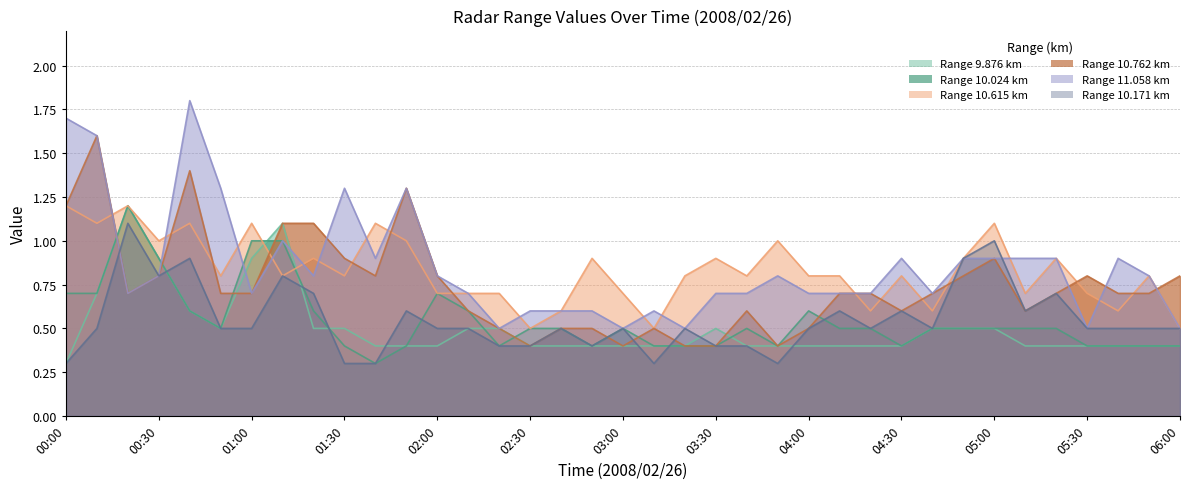

What is the value of the 10.615 point at the 3rd from the left?

1.2